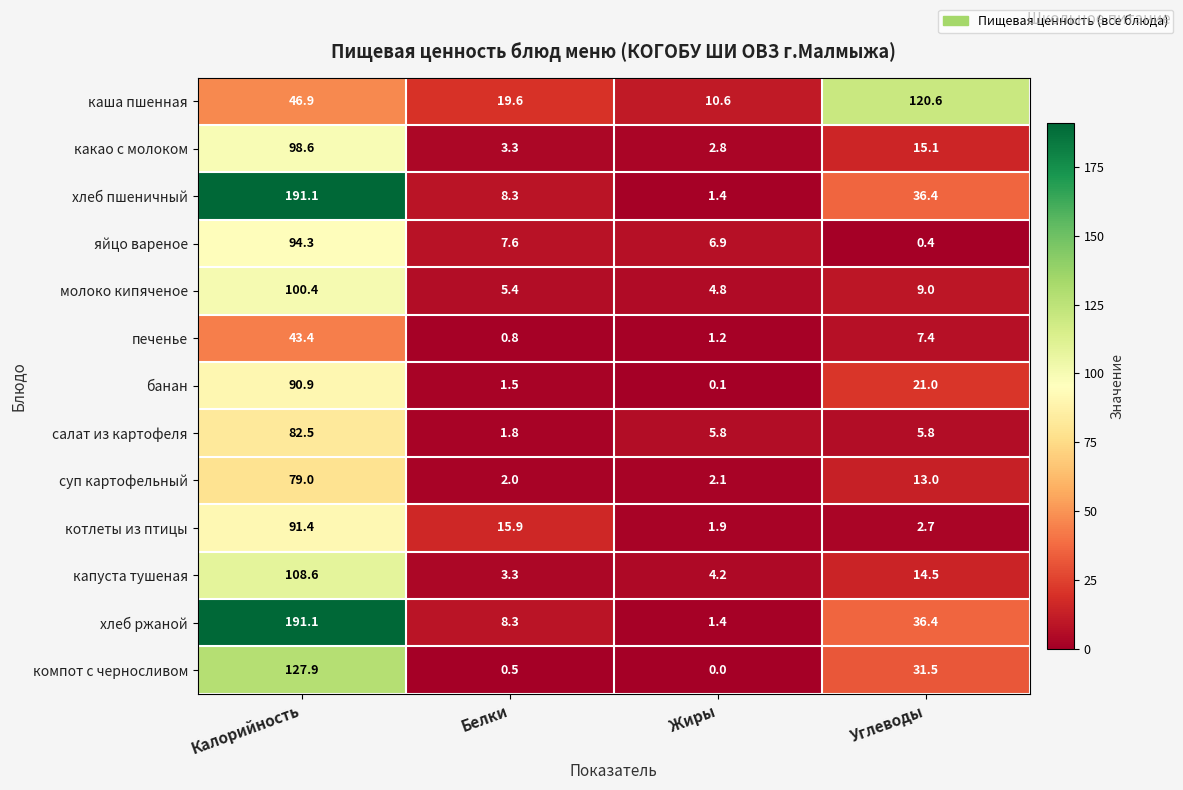

How many distinct data groups are displayed?

13